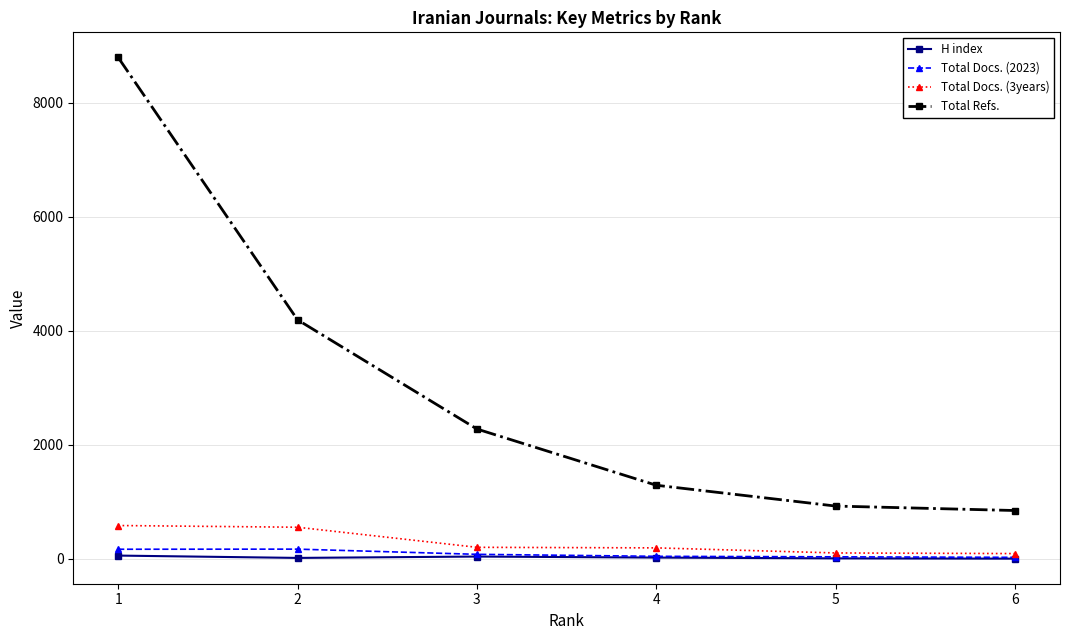

Which series has the largest total across all categories?

Total Refs.